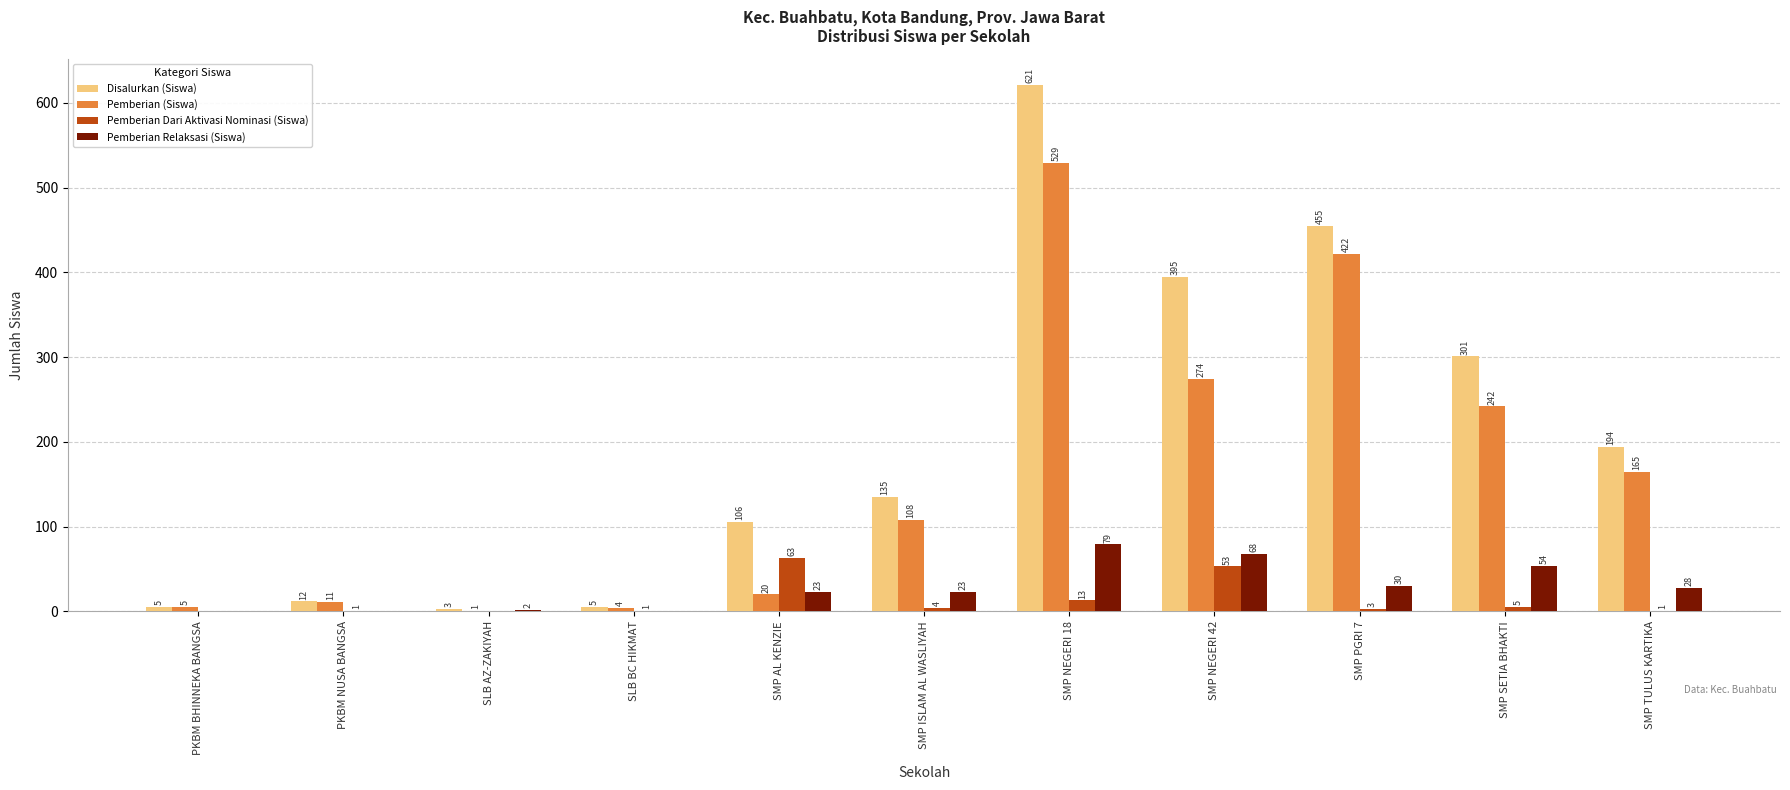

What is the average value of the Pemberian Dari Aktivasi Nominasi (Siswa) series?

13